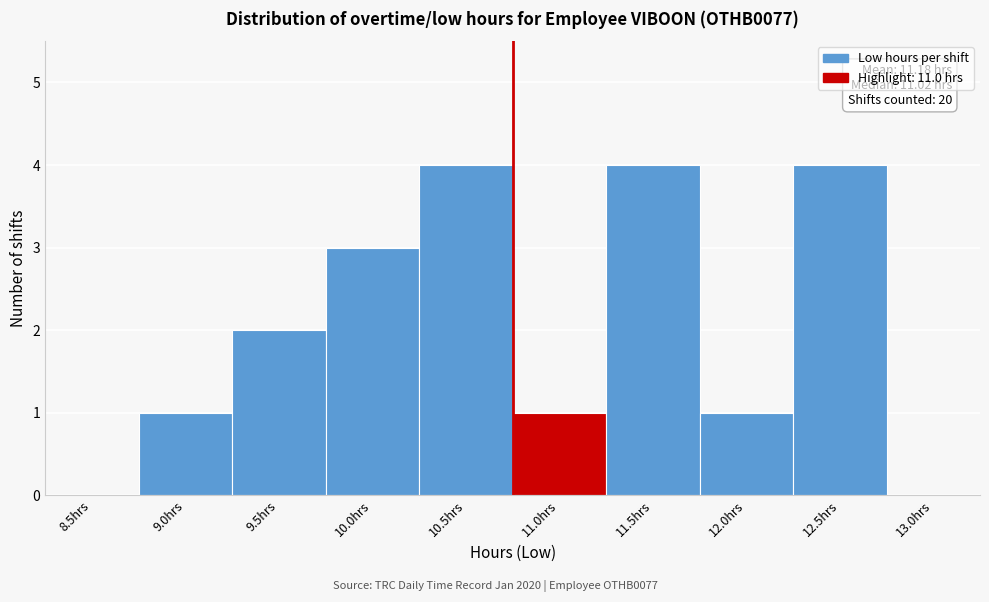

Reading right to left, what are all the values shown in this chart?

13.0hrs=0	12.5hrs=4	12.0hrs=1	11.5hrs=4	11.0hrs=1	10.5hrs=4	10.0hrs=3	9.5hrs=2	9.0hrs=1	8.5hrs=0